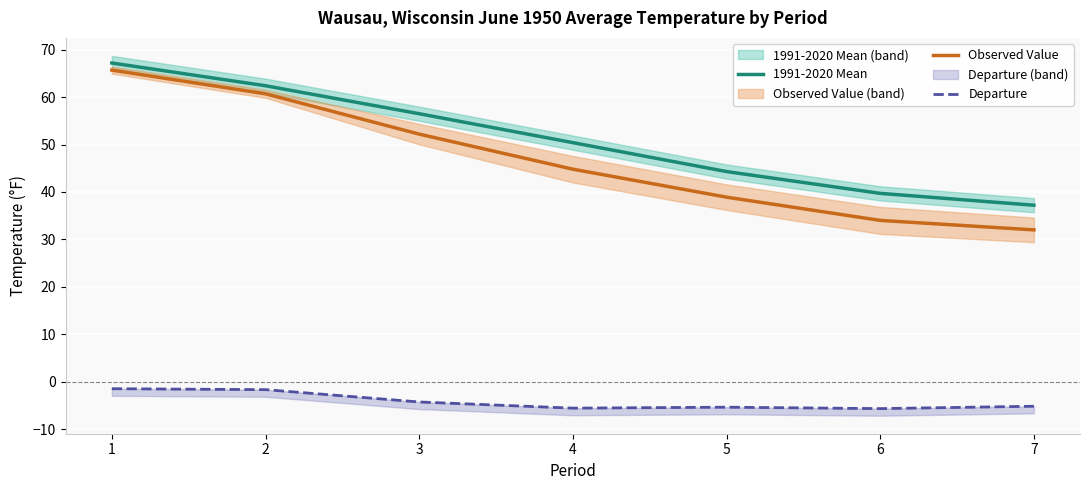

At which category does the chart reach its minimum across all series?

6